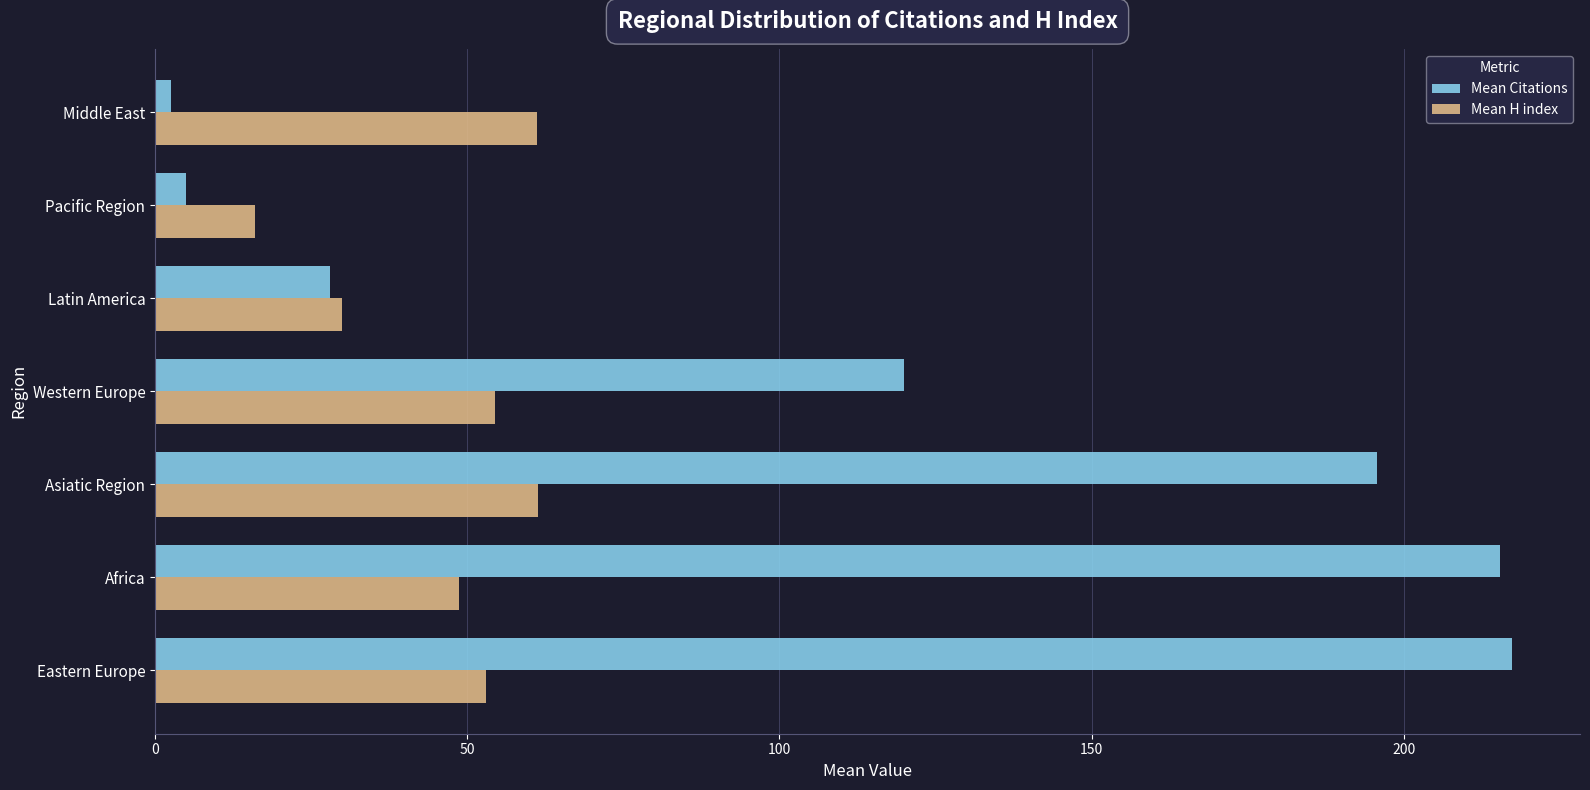

Read the Mean Citations value at Eastern Europe.

217.3